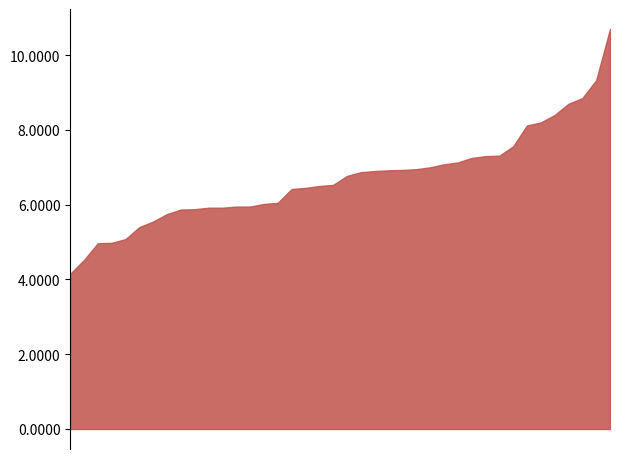

What is the smallest value displayed?

4.2